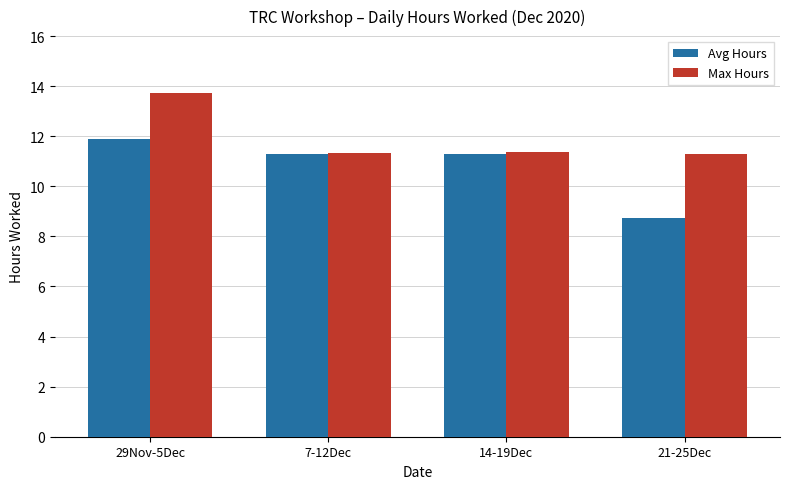

What is the difference between the maximum and minimum values in the Max Hours series?

2.4